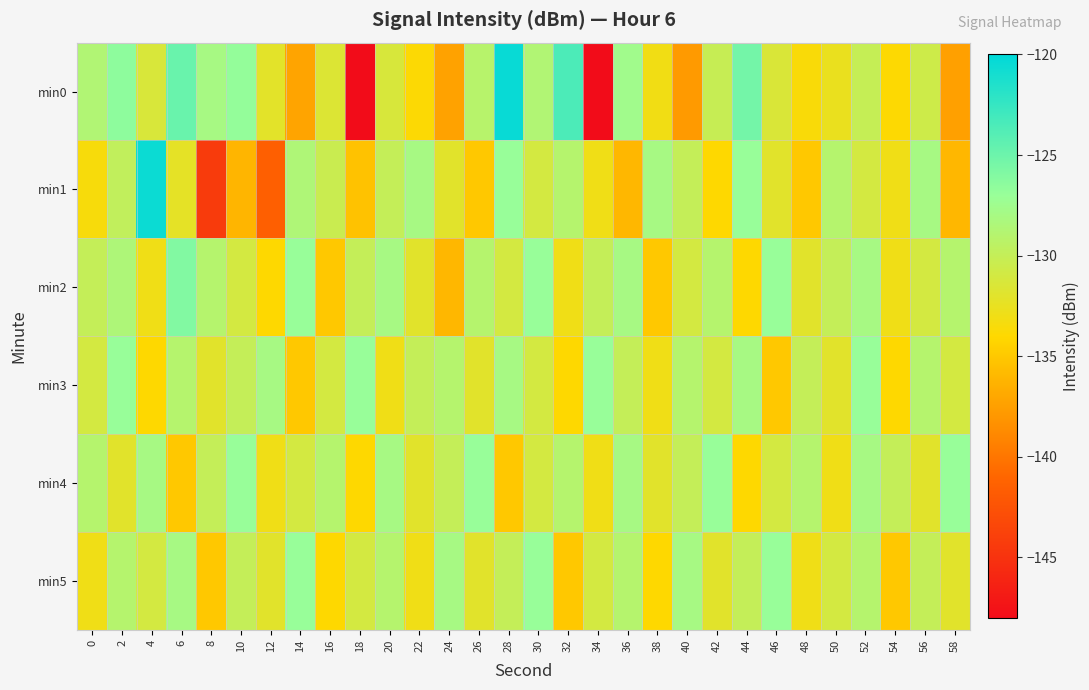

At which category is the sum across all series the highest?

28